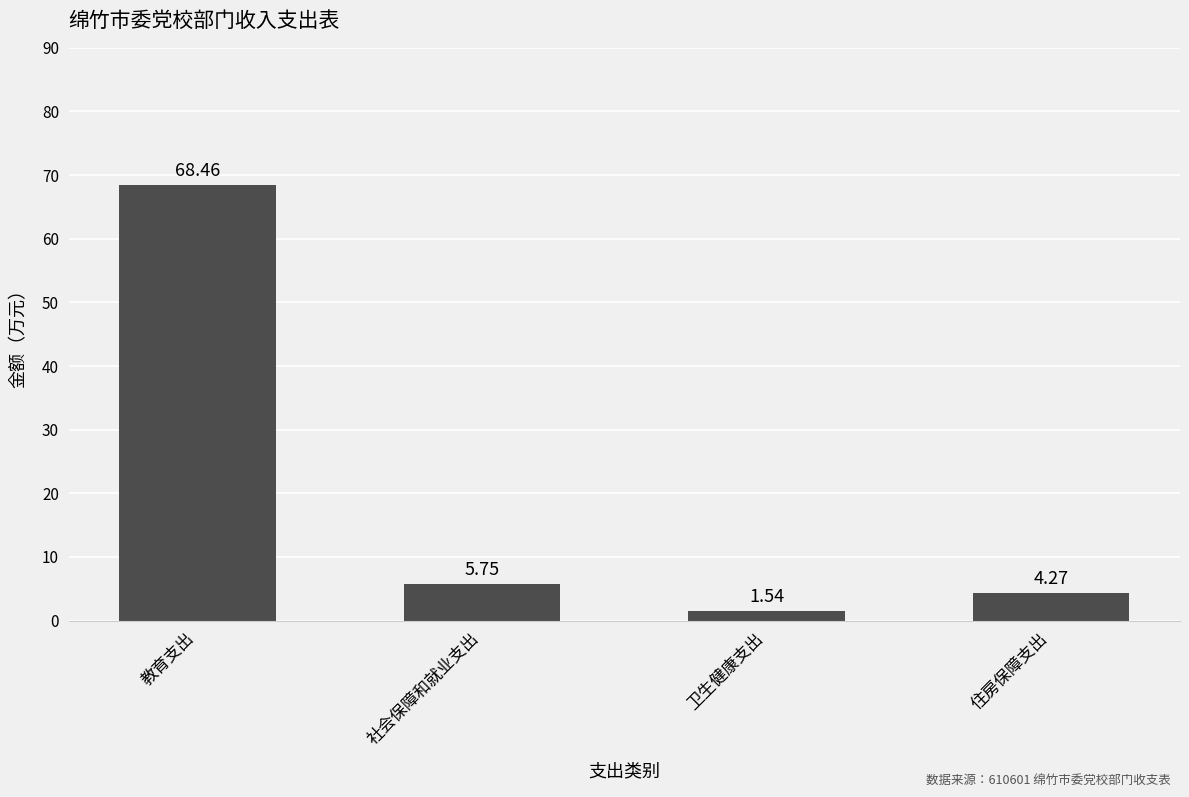

At which category does the chart reach its peak across all series?

教育支出